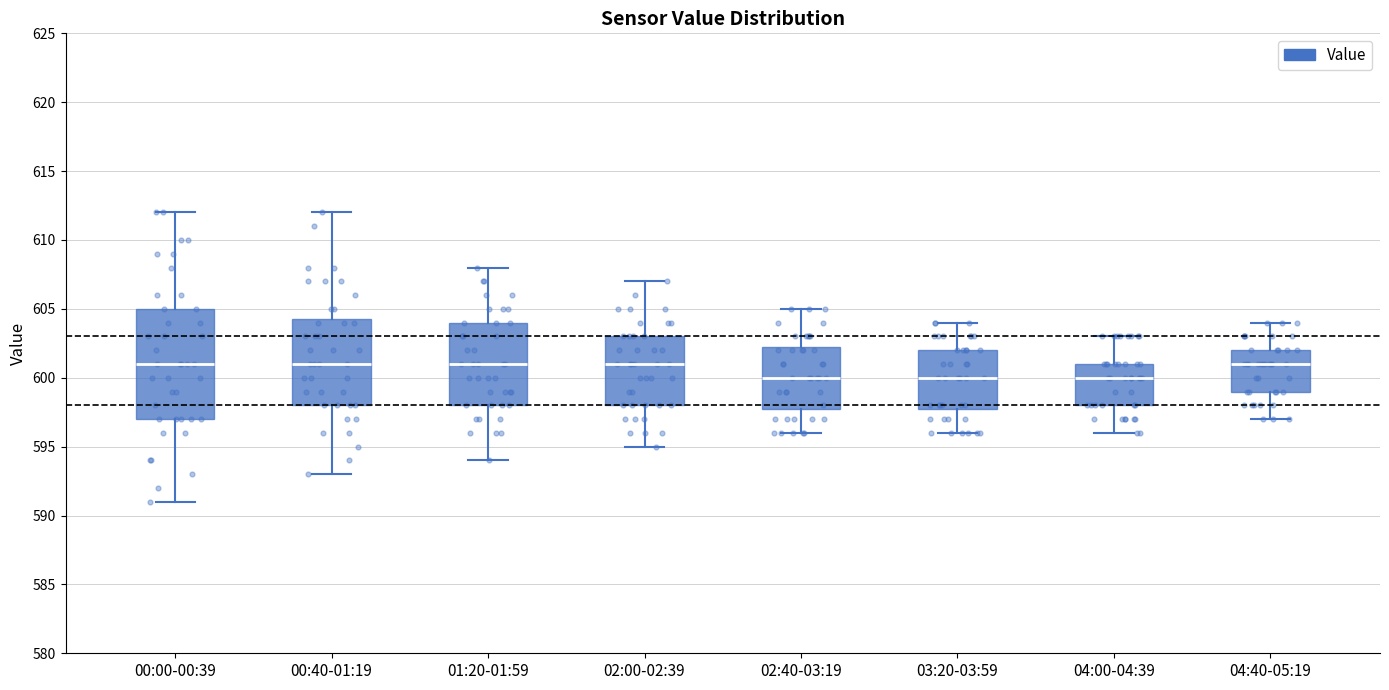

Reading left to right, transcribe this box plot: for each box, give where its median line is, the range the box spans, and where its two whiskers end, as read against the y-axis. The values are not printed on the chart, so give them approximately, as read against the axis.

00:00-00:39: median 601.0, box 597.0 to 605.0, whiskers 591.0 to 612.0
00:40-01:19: median 601.0, box 598.0 to 604.5, whiskers 593.0 to 612.0
01:20-01:59: median 601.0, box 598.0 to 604.0, whiskers 594.0 to 608.0
02:00-02:39: median 601.0, box 598.0 to 603.0, whiskers 595.0 to 607.0
02:40-03:19: median 600.0, box 598.0 to 602.5, whiskers 596.0 to 605.0
03:20-03:59: median 600.0, box 598.0 to 602.0, whiskers 596.0 to 604.0
04:00-04:39: median 600.0, box 598.0 to 601.0, whiskers 596.0 to 603.0
04:40-05:19: median 601.0, box 599.0 to 602.0, whiskers 597.0 to 604.0